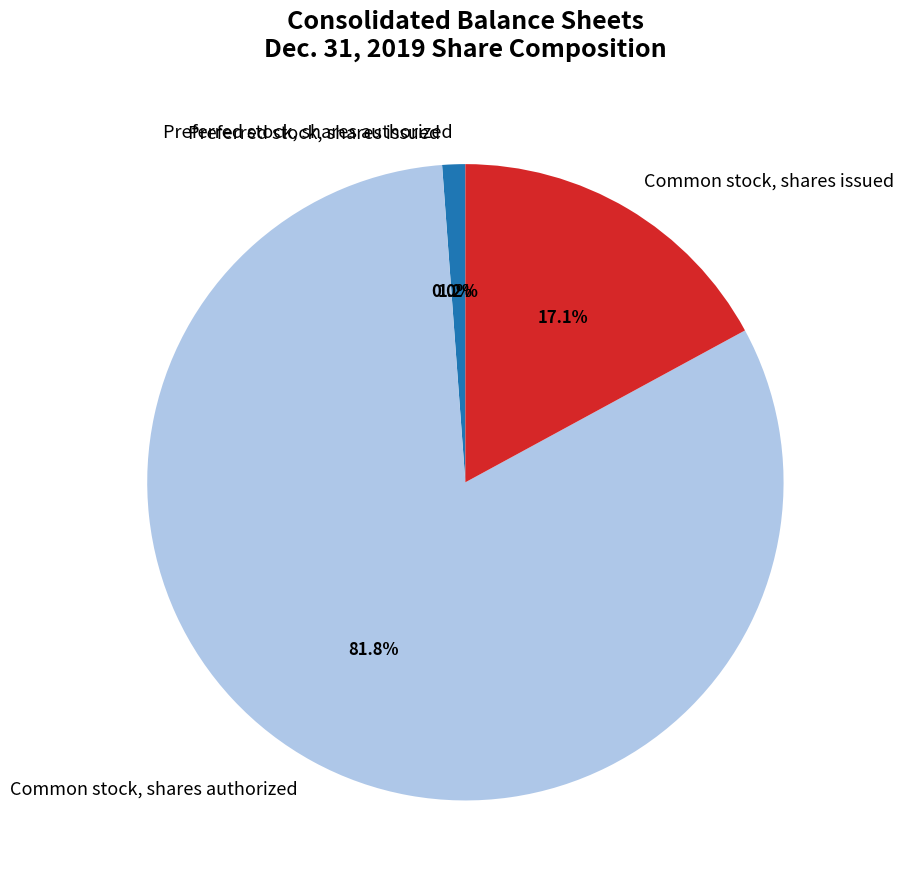

What is the largest slice in the pie chart?

Common stock, shares authorized